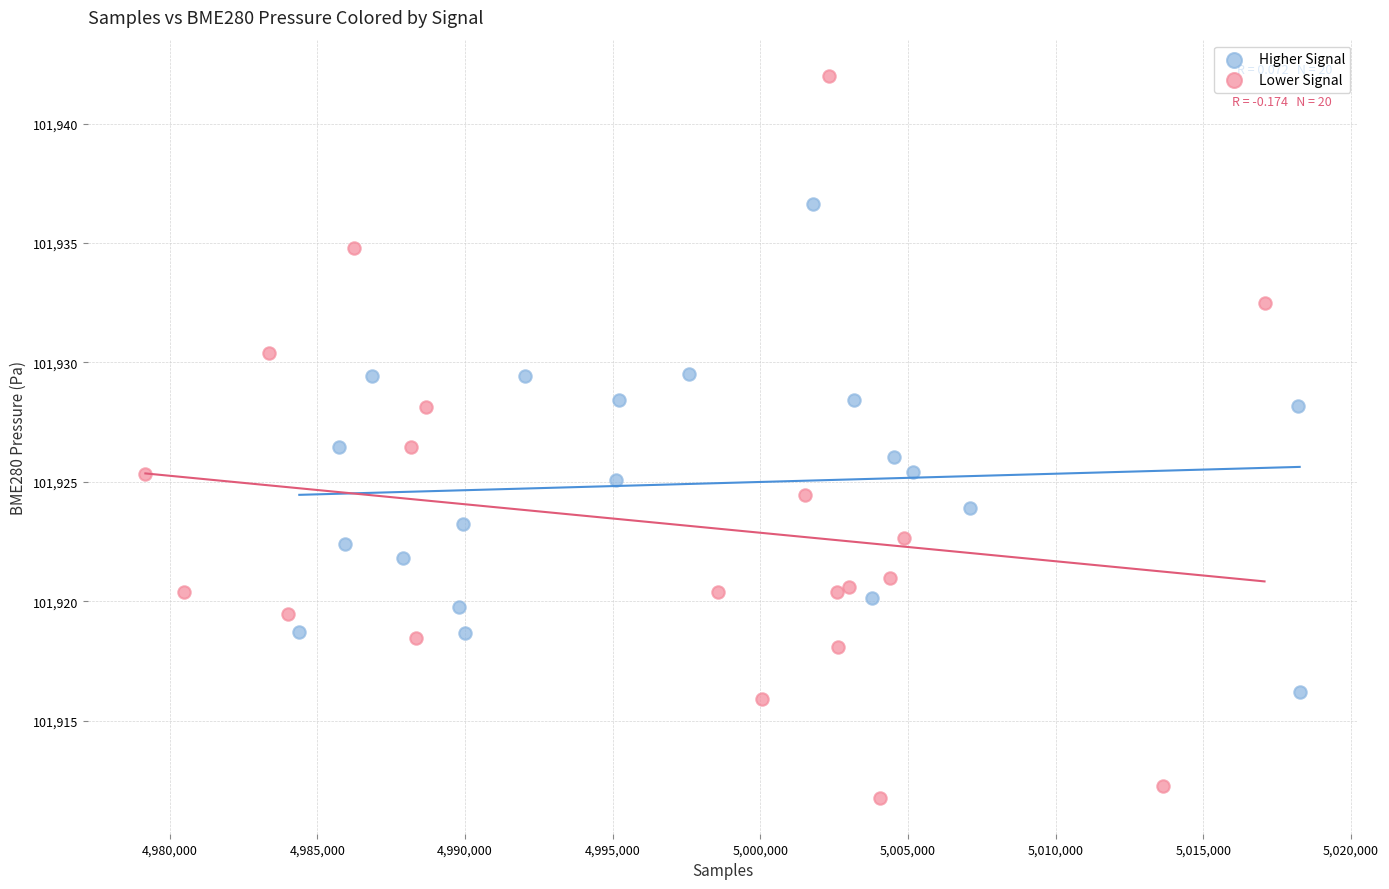

Which series reaches the maximum Y coordinate?

Lower Signal